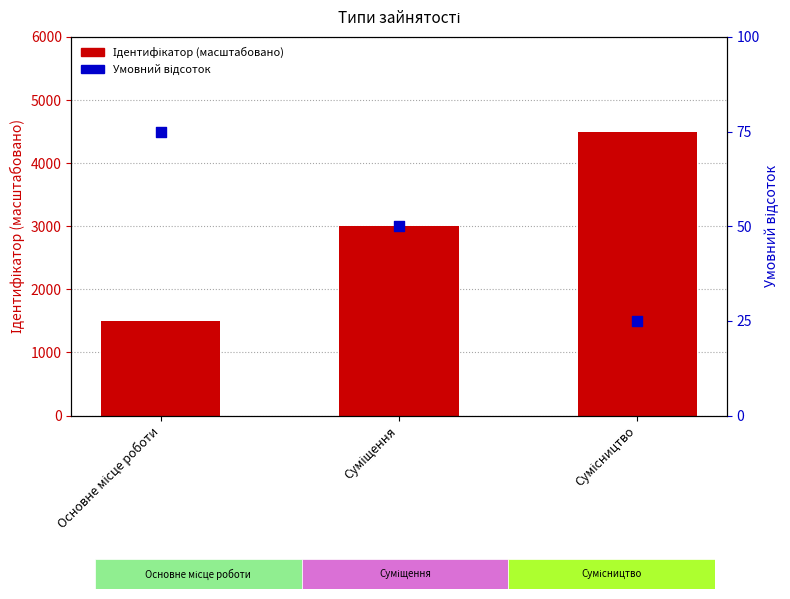

What are all the series names shown in the legend?

Ідентифікатор (масштабовано), Умовний відсоток